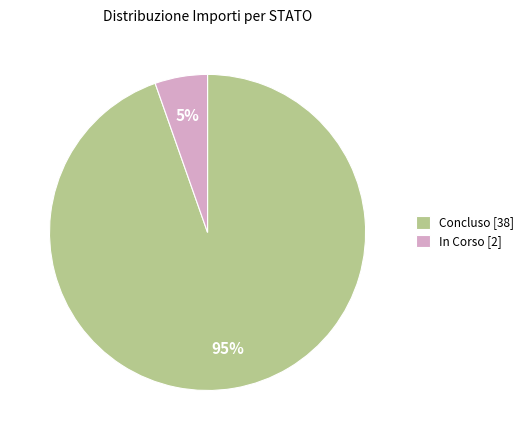

How many slices are in this pie chart?

2